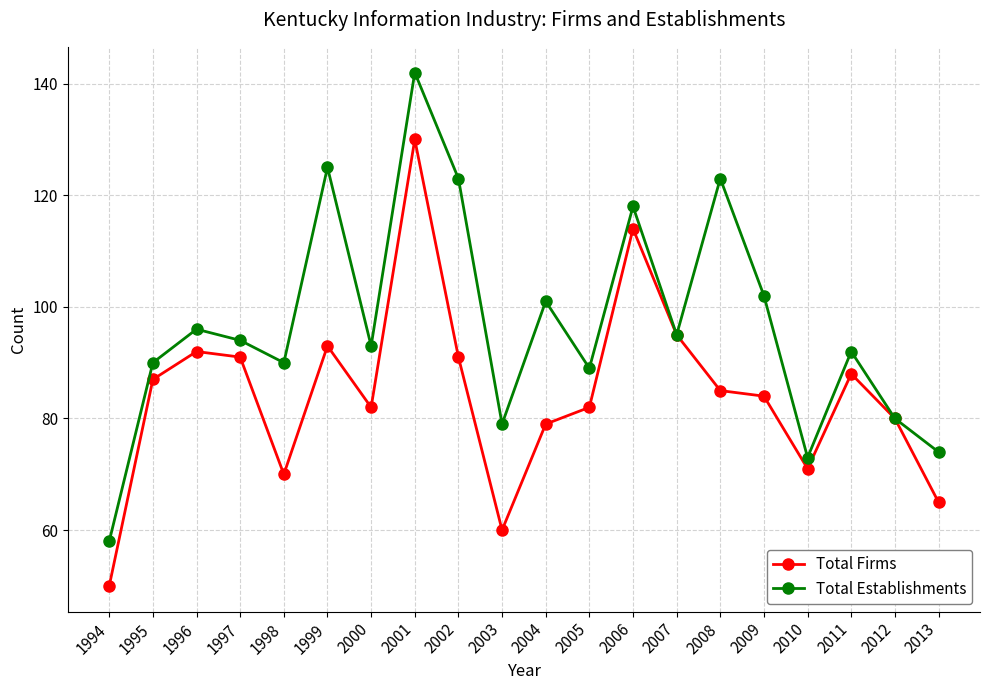

What is the difference between the highest and lowest values at 2000?

11